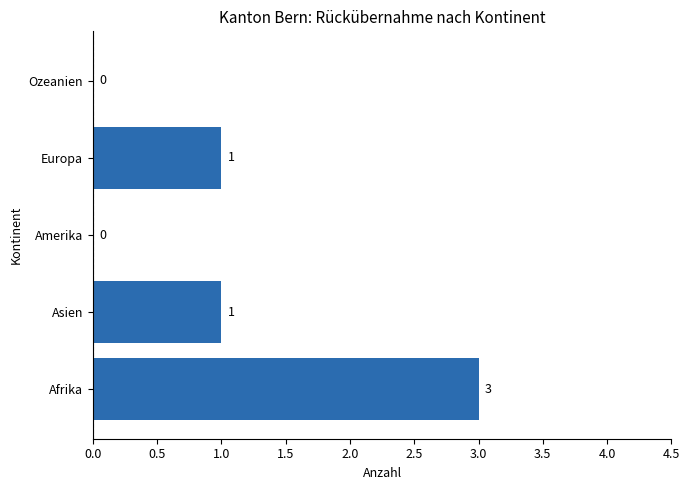

Are the bars horizontal?

Yes